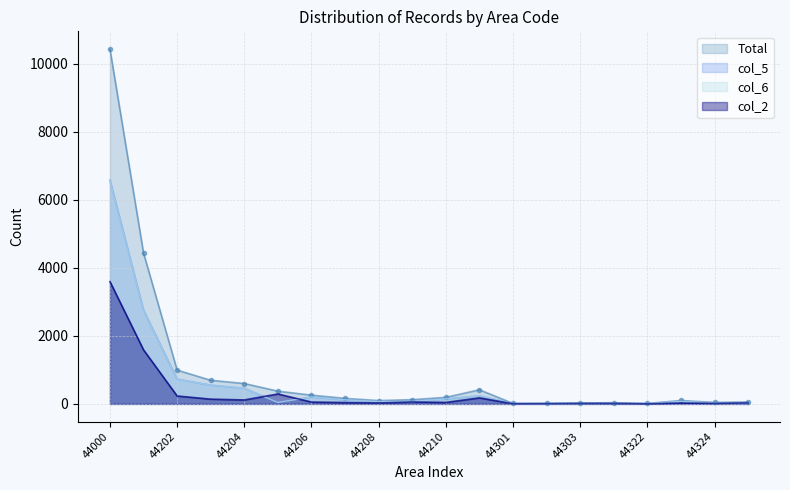

Reading left to right, transcribe all the data shown in this chart.

Total: 10424	4433	993	694	599	374	258	162	98	125	193	415	14	15	28	34	12	100	44	58
col_2: 3593	1588	233	140	117	292	55	40	27	57	44	177	5	7	13	14	2	24	15	29
col_5: 6574	2753	726	552	458	42	203	120	70	68	148	236	9	8	15	20	10	75	29	28
col_6: 6563	2750	722	552	457	42	203	120	70	68	148	236	9	8	15	20	10	75	29	28